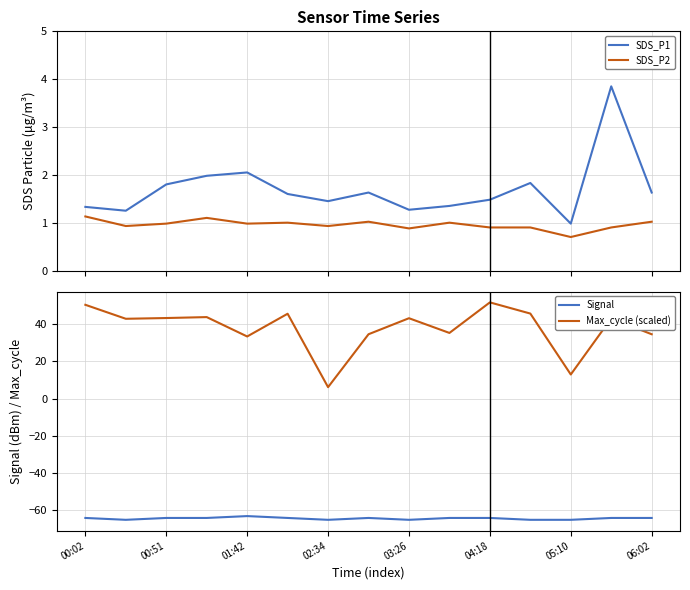

What is the highest value of the SDS_P1 series?

3.9